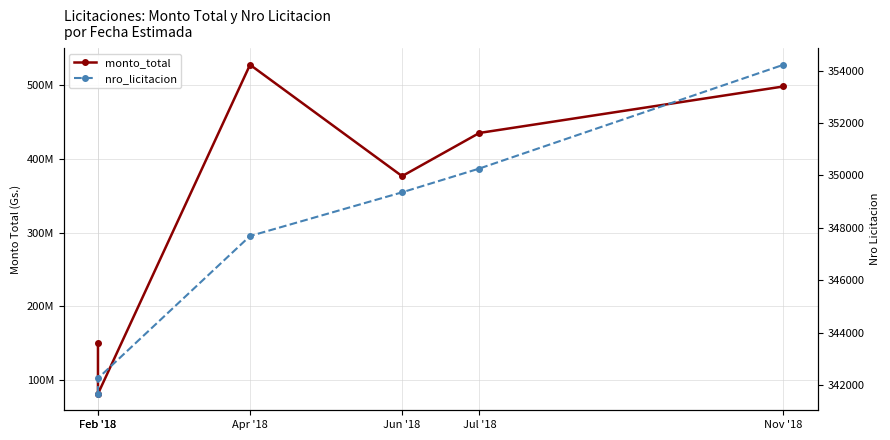

Which category has the lowest value in the nro_licitacion series?

Feb '18